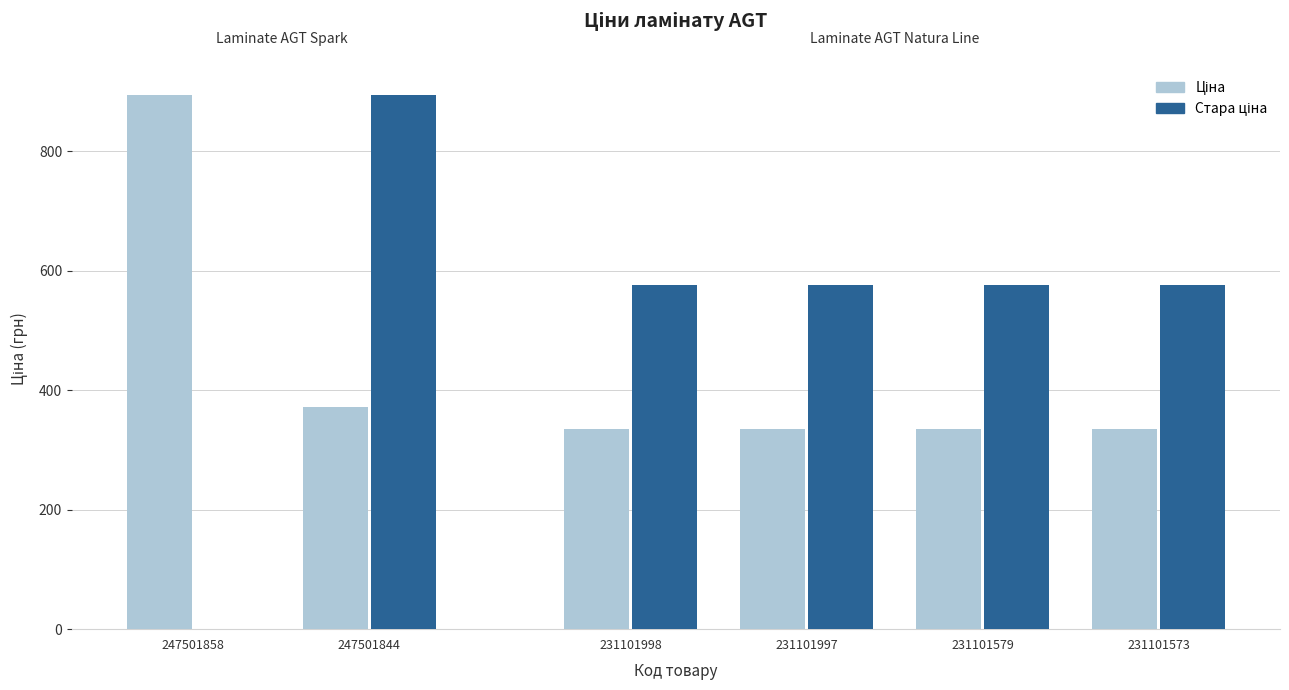

What is the total value across all series at 231101579?

911.0